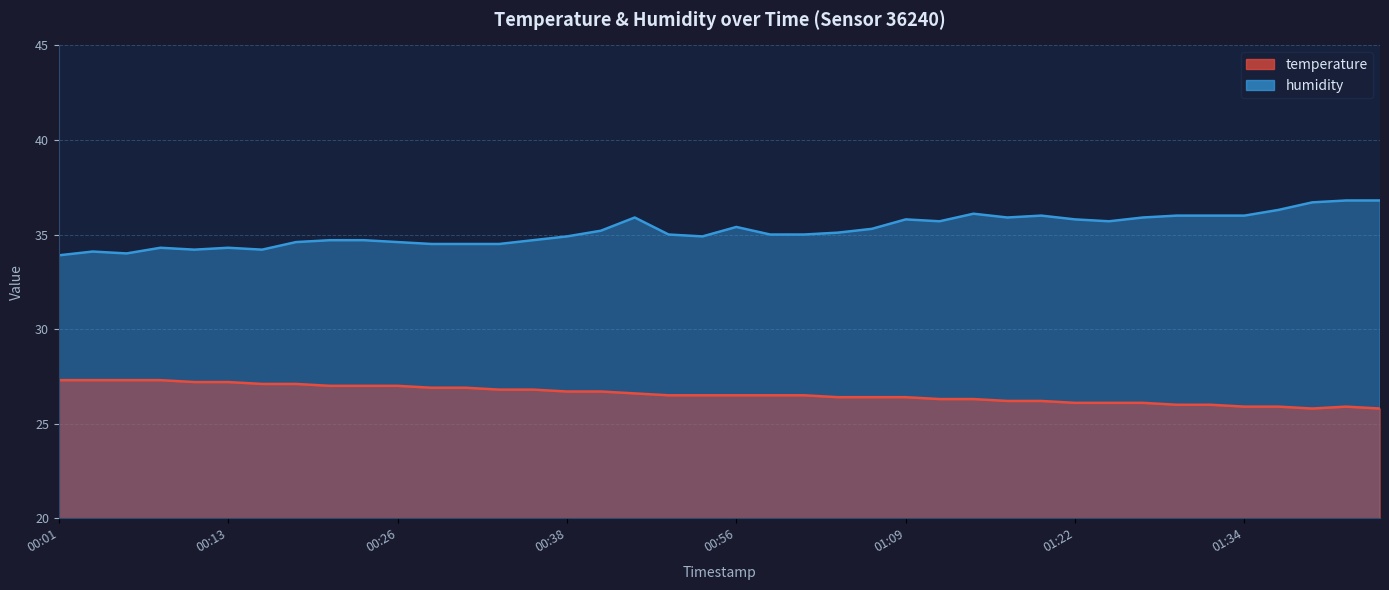

Rank the series by their maximum value, from highest to lowest.

humidity, temperature